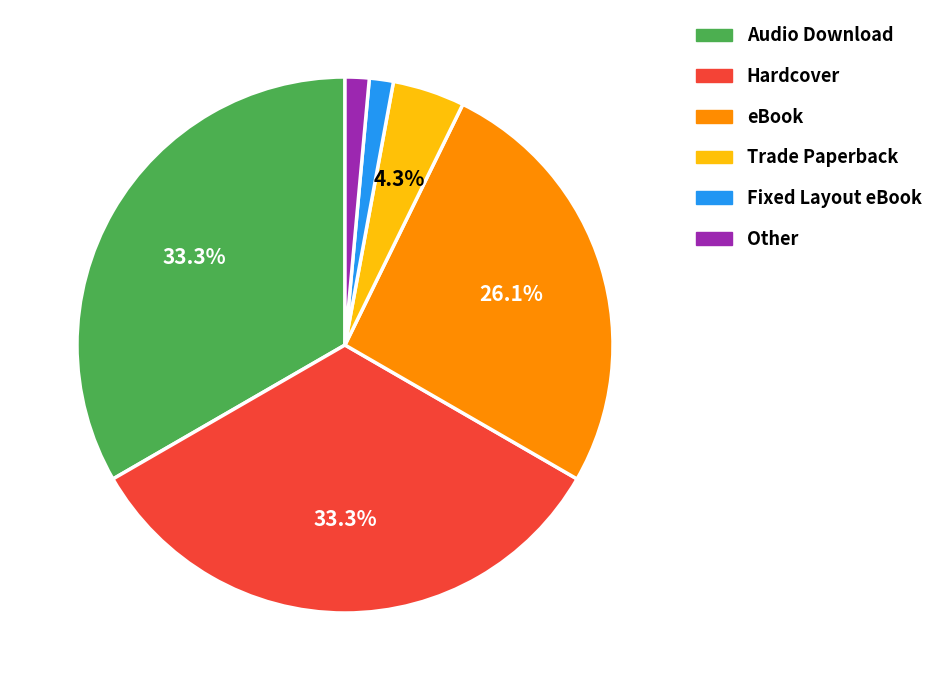

Combined, do Audio Download and Hardcover account for over 50%?

Yes